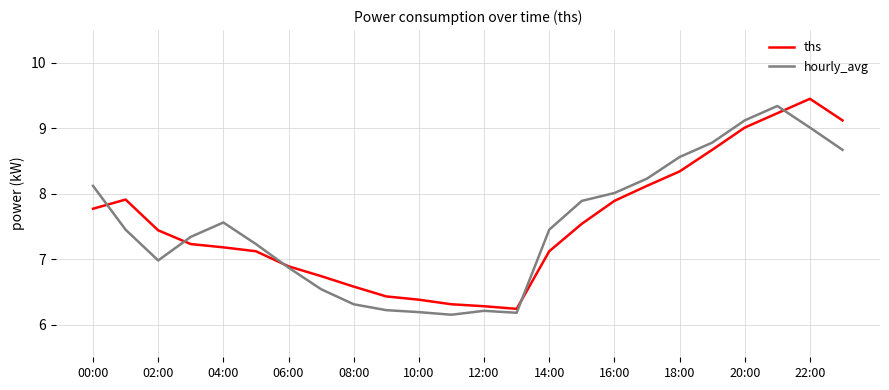

How many intersections are there between hourly_avg and ths?

5